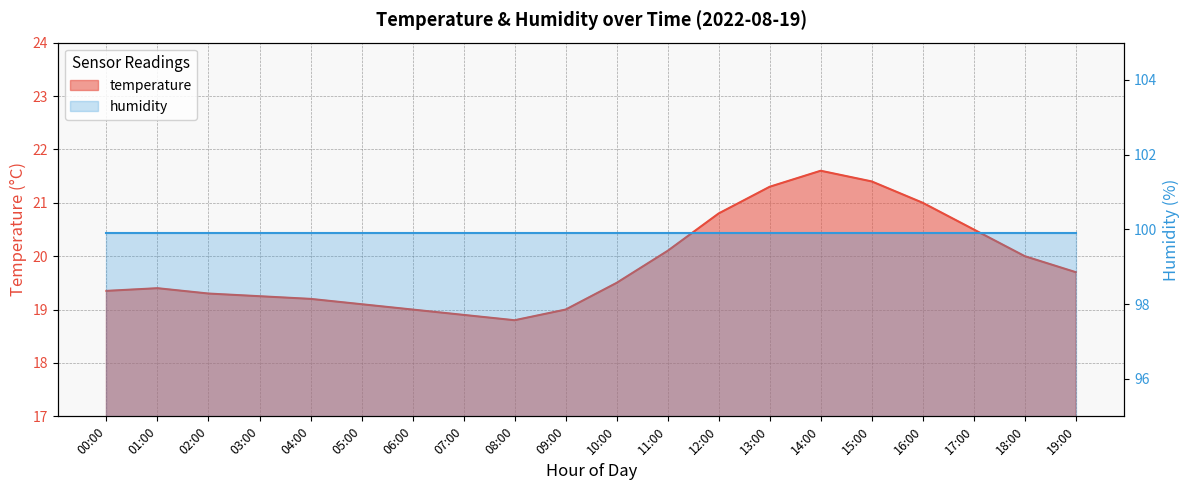

What is the difference between the values at 14:00 and 03:00?

2.4